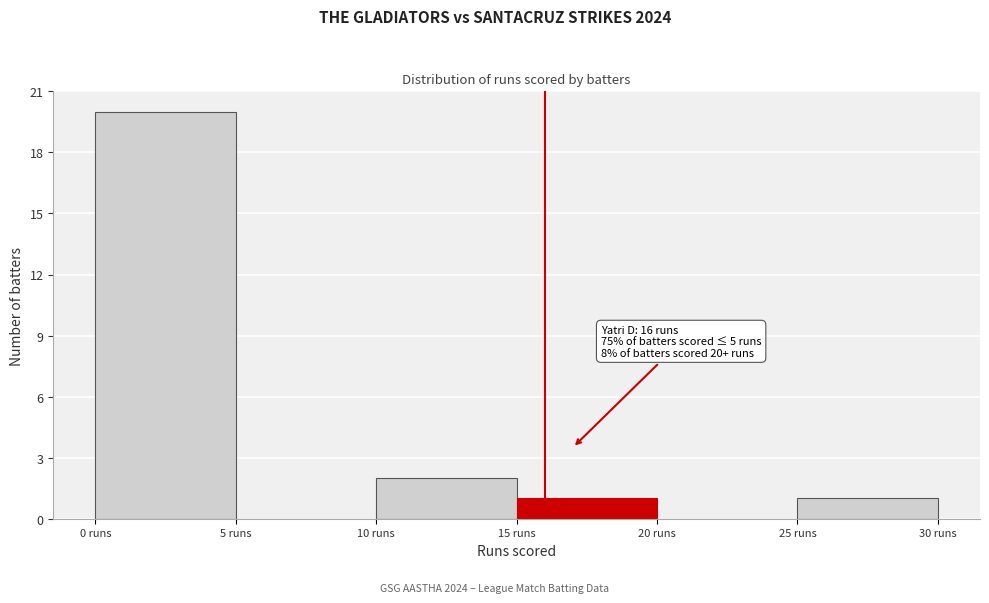

Which range on the x-axis has the tallest bar?

0 to 5